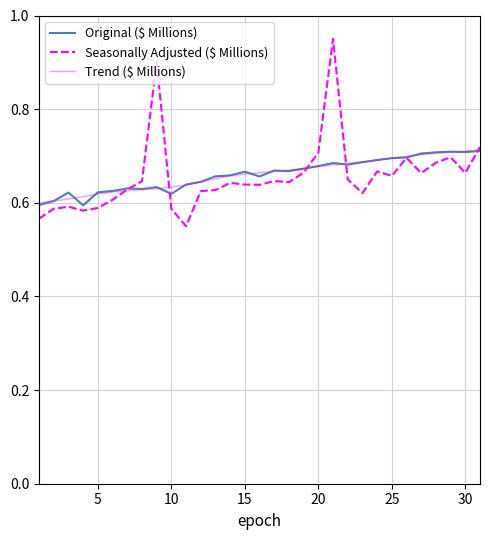

List the series in order of their peak value, highest first.

Seasonally Adjusted ($ Millions), Trend ($ Millions), Original ($ Millions)